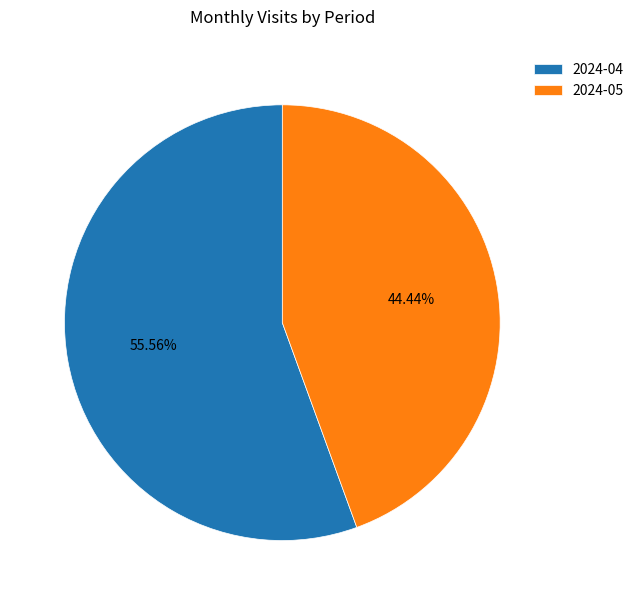

To the nearest percent, what is the combined percentage of 2024-05 and 2024-04?

100%